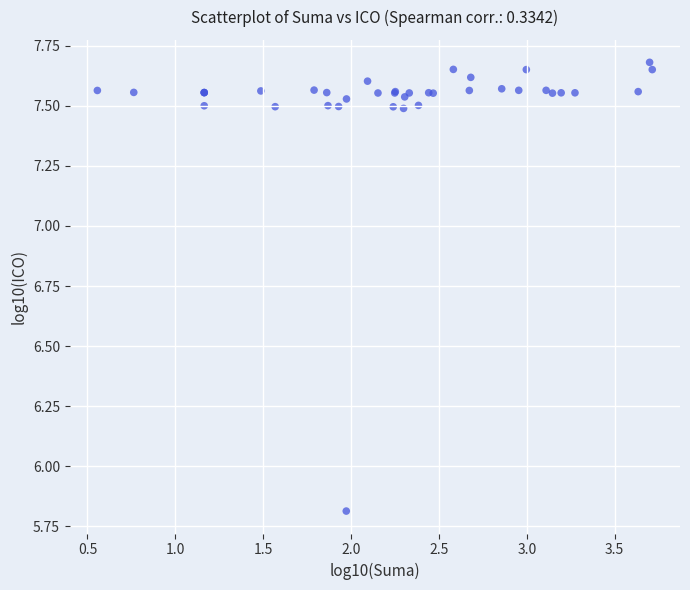

What Y value in the scatter plot is closest to 6?

5.8